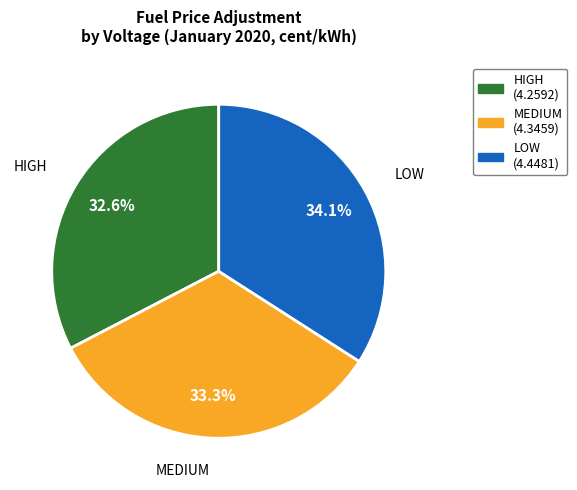

The HIGH slice represents 33% of the pie. True or false?

True